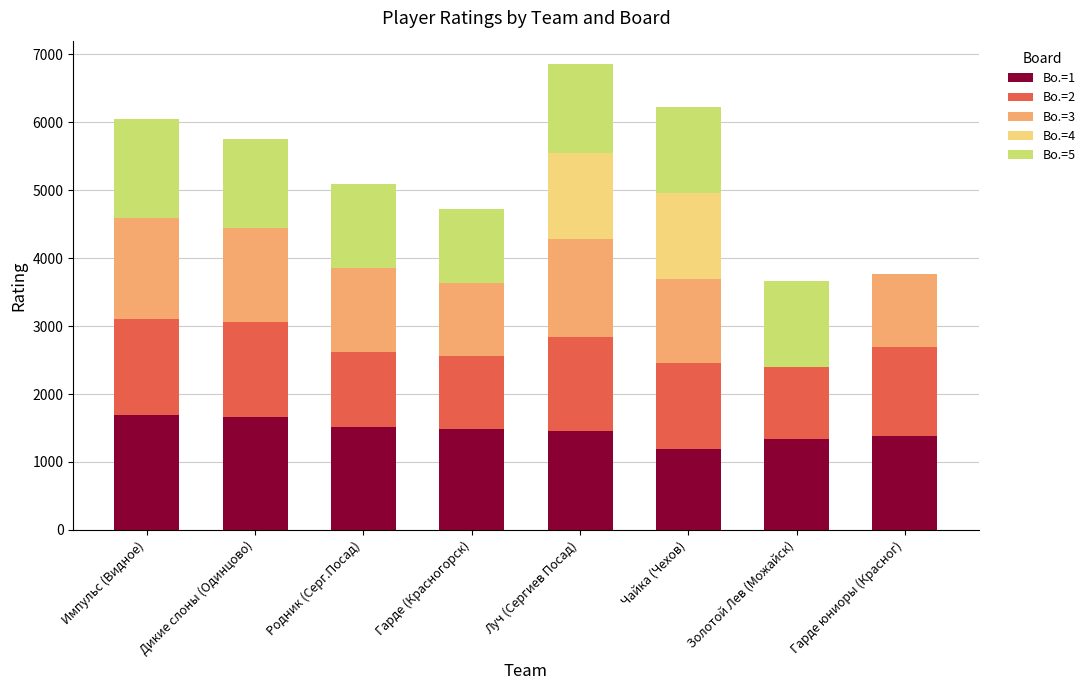

What is the total value across all series at Дикие слоны (Одинцово)?

5756